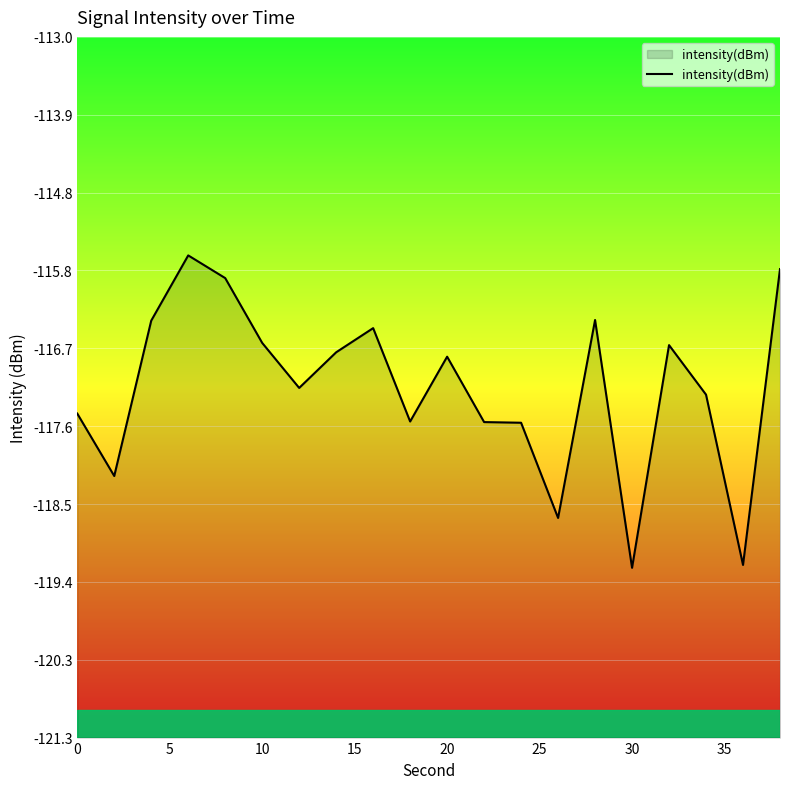

The value at 10 is -116.6. True or false?

True